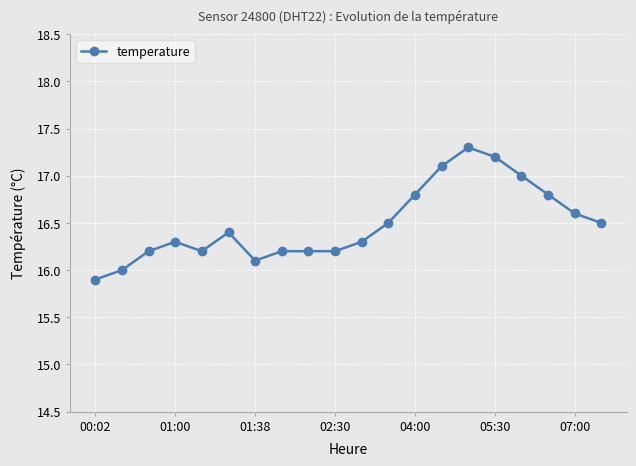

Count the number of categories in the chart.

20